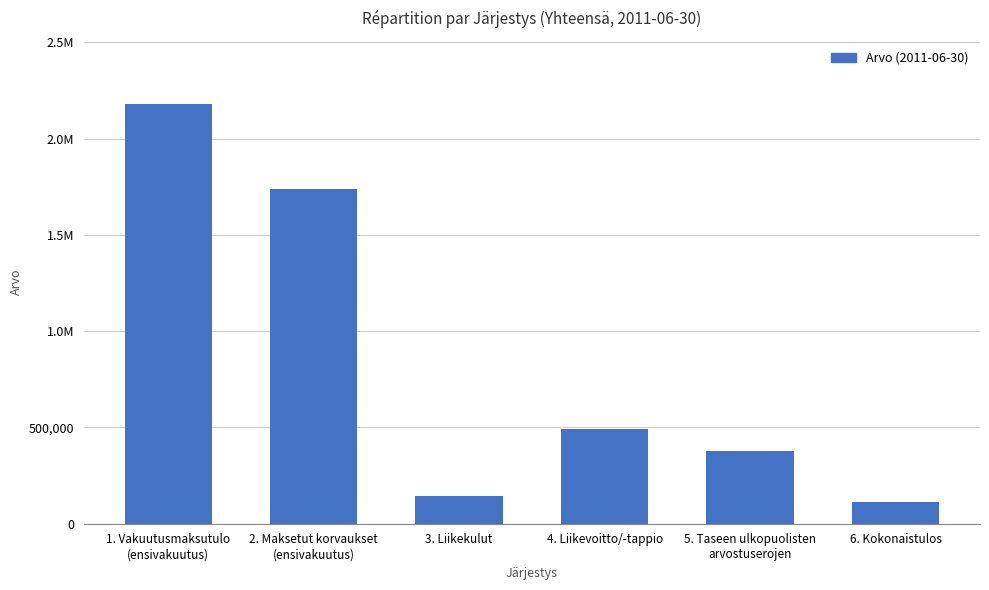

What is the label of the 2nd bar from the left?

2. Maksetut korvaukset
(ensivakuutus)